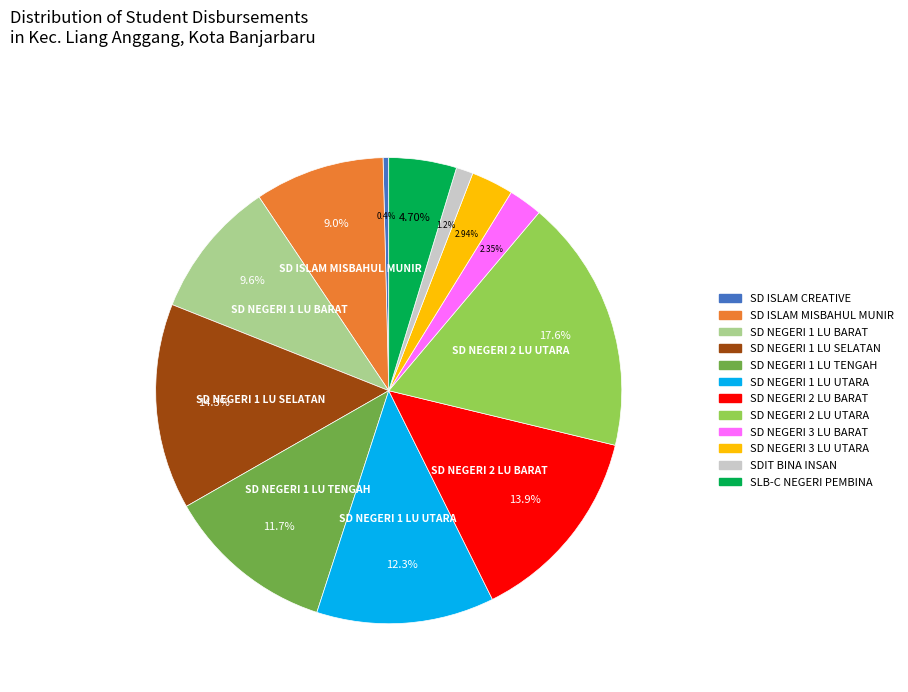

Is there any slice that represents more than half of the pie?

No